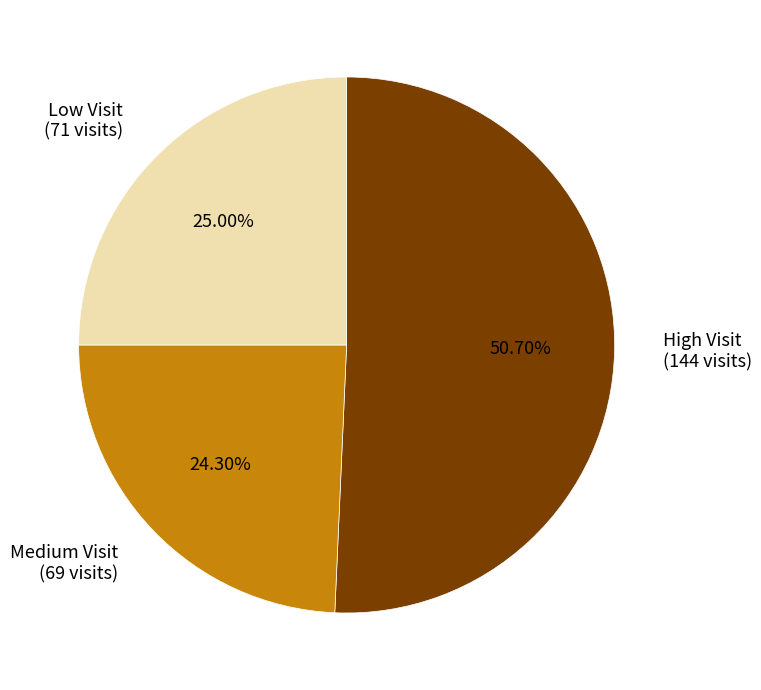

Is there a majority slice in this chart?

Yes